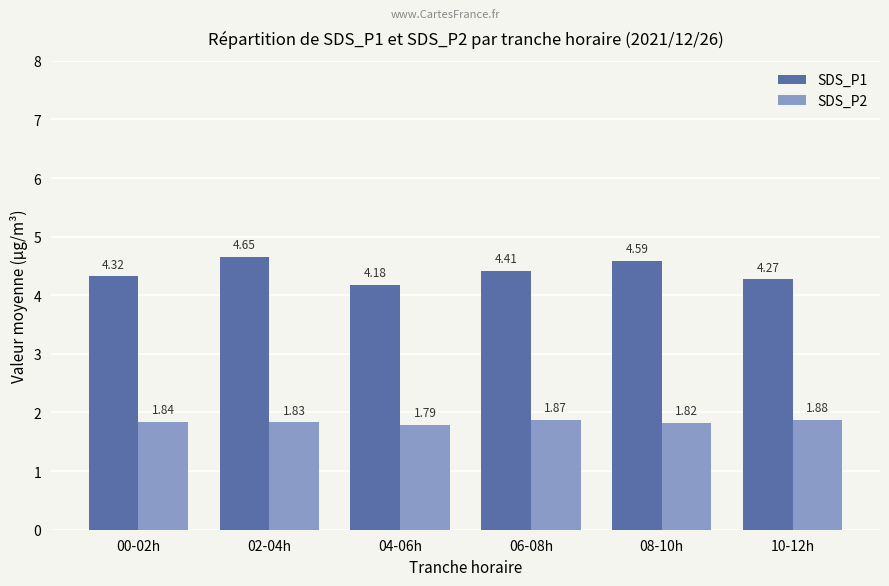

What is the difference between the maximum and second lowest values in the SDS_P2 series?

0.1